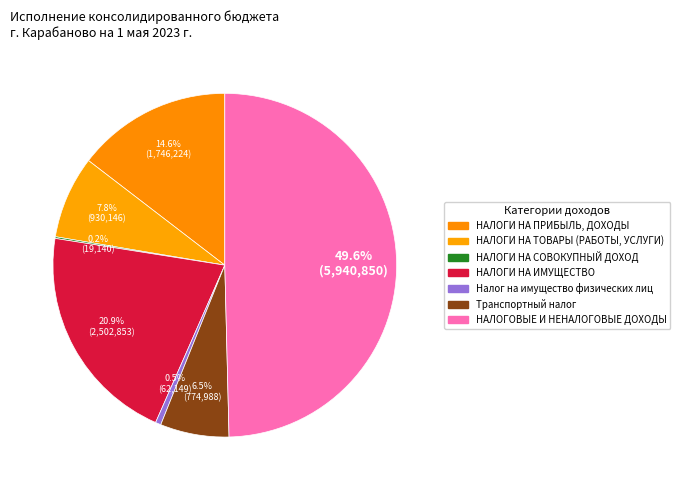

Which has a higher value, НАЛОГИ НА СОВОКУПНЫЙ ДОХОД or НАЛОГИ НА ПРИБЫЛЬ, ДОХОДЫ?

НАЛОГИ НА ПРИБЫЛЬ, ДОХОДЫ